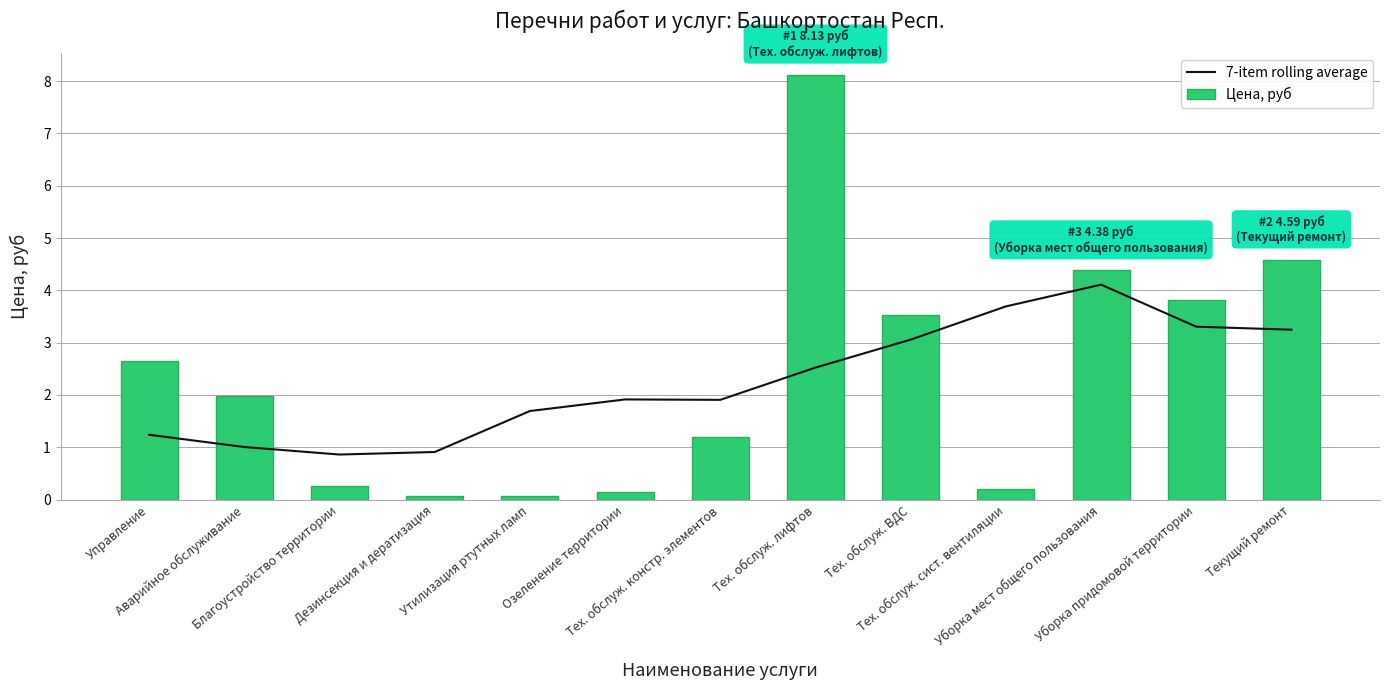

Reading left to right, extract all data points from this chart.

7-item rolling average: Управление=1.2	Аварийное обслуживание=1.0	Благоустройство территории=0.9	Дезинсекция и дератизация=0.9	Утилизация ртутных ламп=1.7	Озеленение территории=1.9	Тех. обслуж. констр. элементов=1.9	Тех. обслуж. лифтов=2.5	Тех. обслуж. ВДС=3.1	Тех. обслуж. сист. вентиляции=3.7	Уборка мест общего пользования=4.1	Уборка придомовой территории=3.3	Текущий ремонт=3.2
Цена, руб: Управление=2.6	Аварийное обслуживание=2.0	Благоустройство территории=0.3	Дезинсекция и дератизация=0.1	Утилизация ртутных ламп=0.1	Озеленение территории=0.1	Тех. обслуж. констр. элементов=1.2	Тех. обслуж. лифтов=8.1	Тех. обслуж. ВДС=3.5	Тех. обслуж. сист. вентиляции=0.2	Уборка мест общего пользования=4.4	Уборка придомовой территории=3.8	Текущий ремонт=4.6